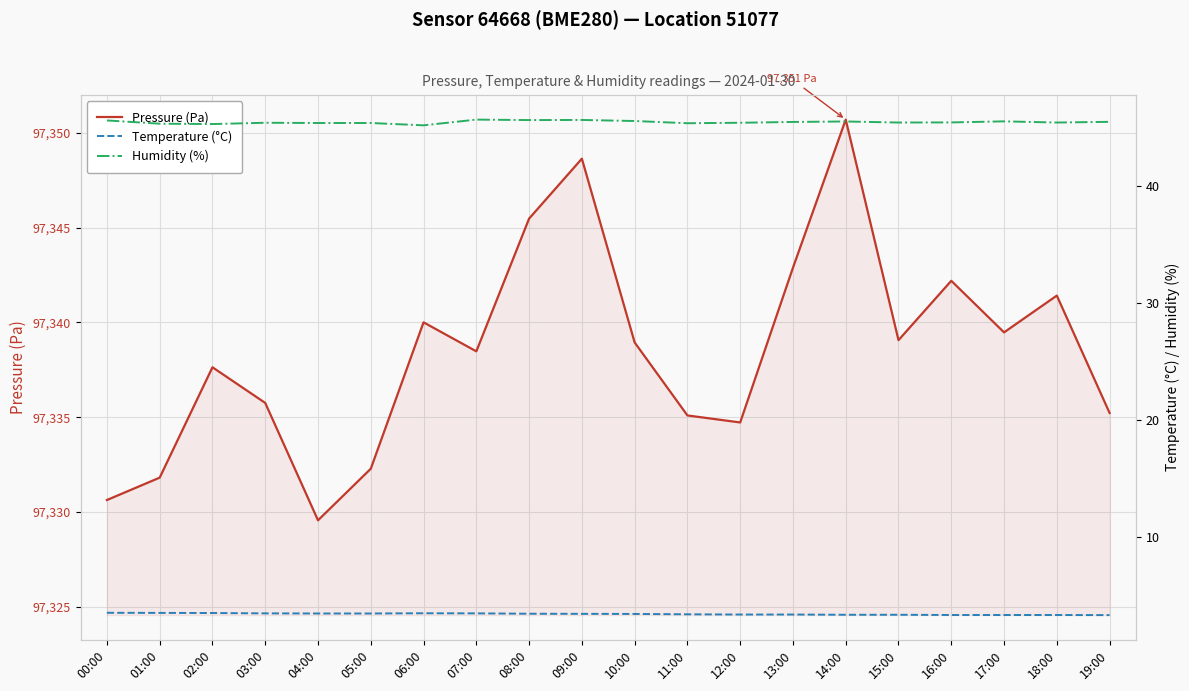

What is the total value across all series at 18:00?

97390.2